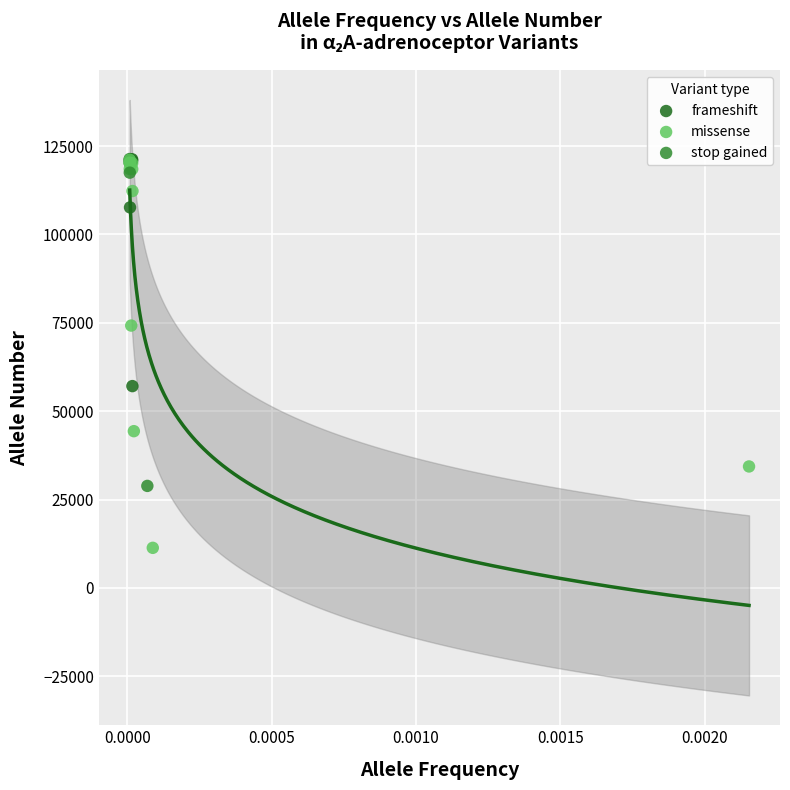

Which series reaches the minimum Y coordinate?

missense